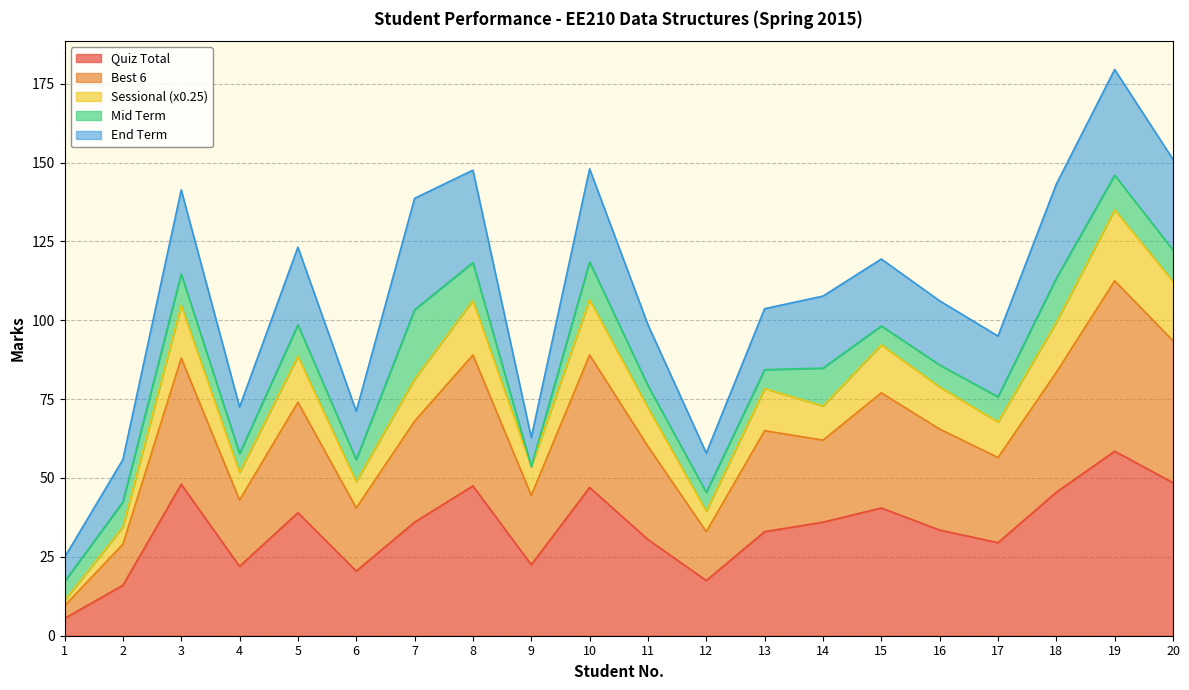

The value of Sessional (x0.25) at 9 is 28.3. True or false?

False